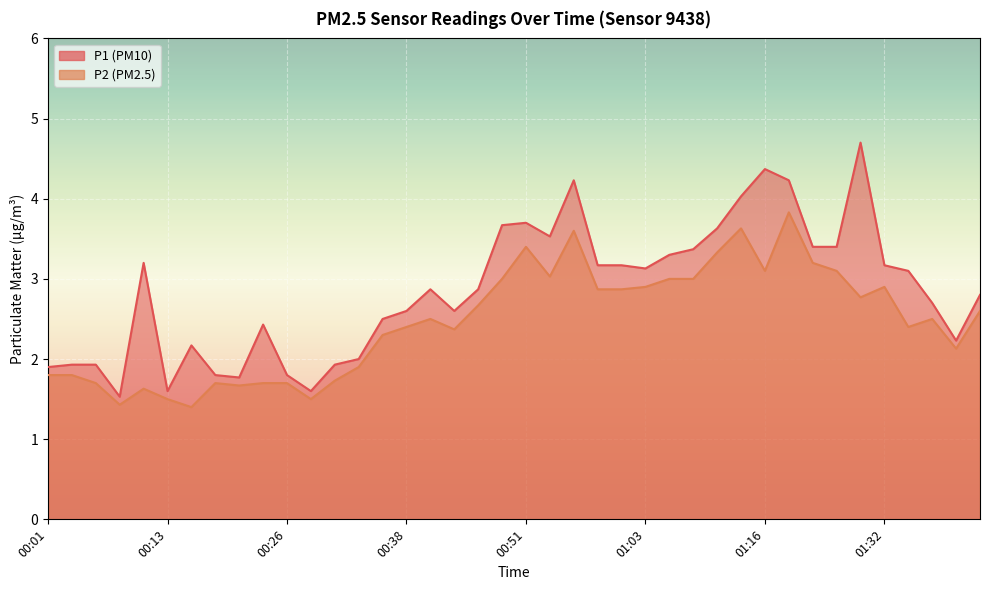

What are all the series names shown in the legend?

P1, P2